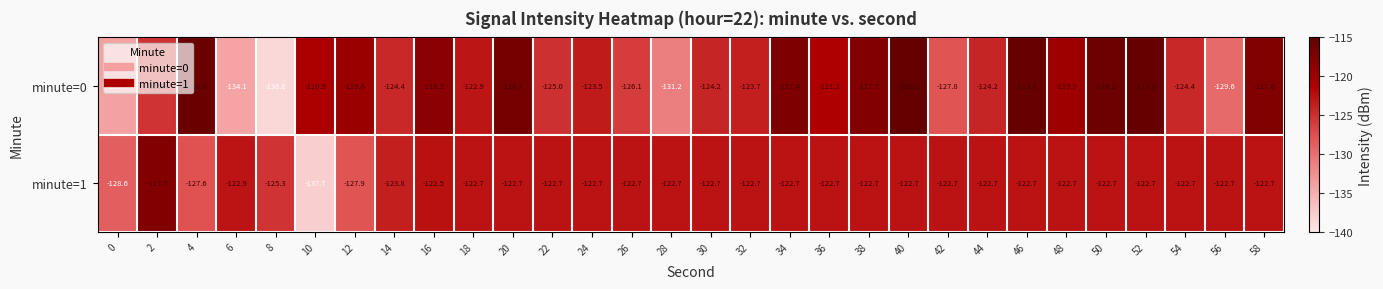

Count the number of categories in the chart.

30